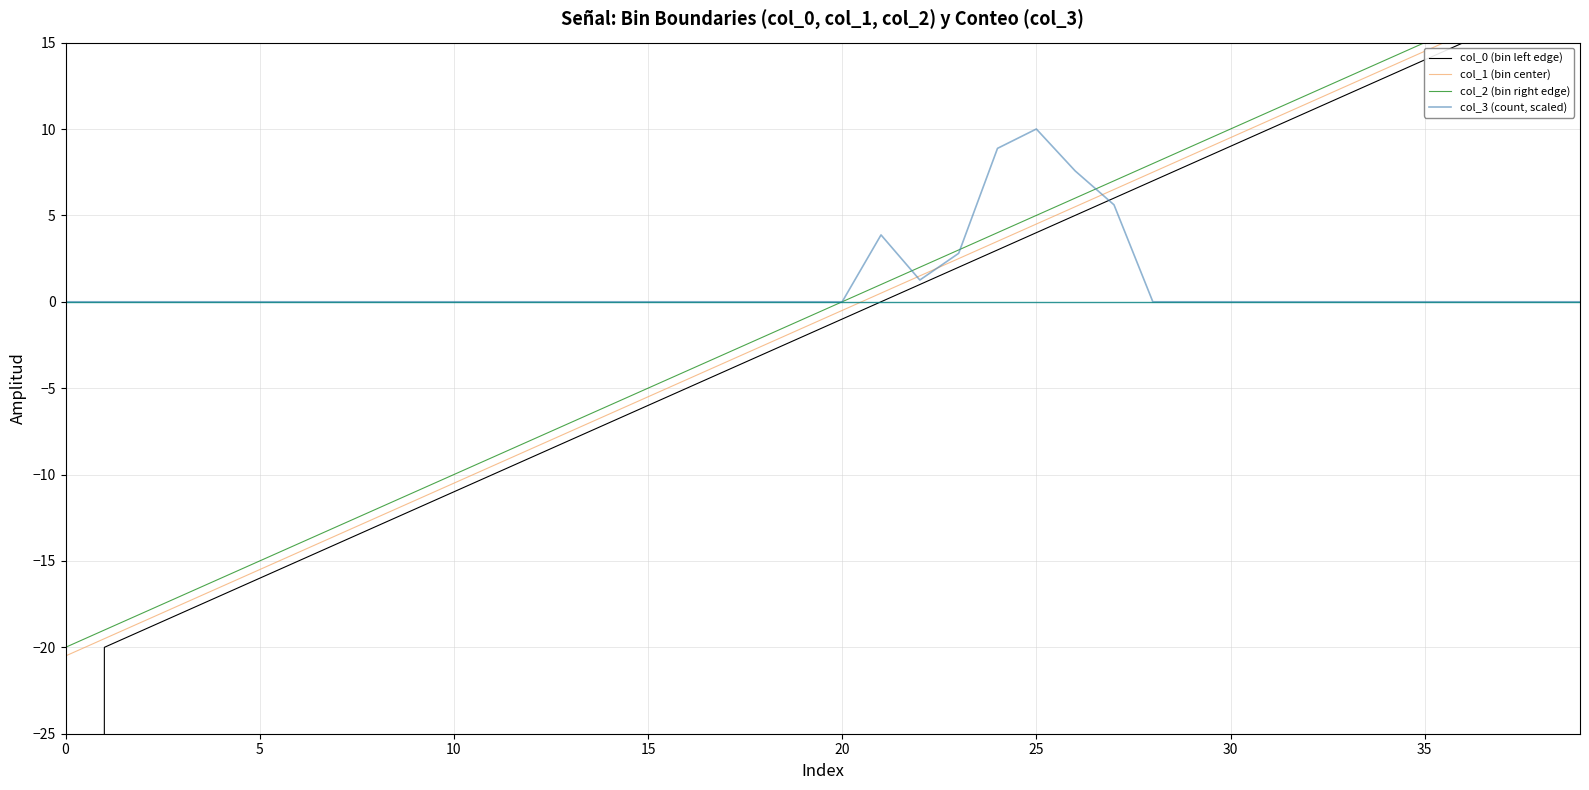

What is the difference between the maximum and minimum values in the col_2 (bin right edge) series?

39.0